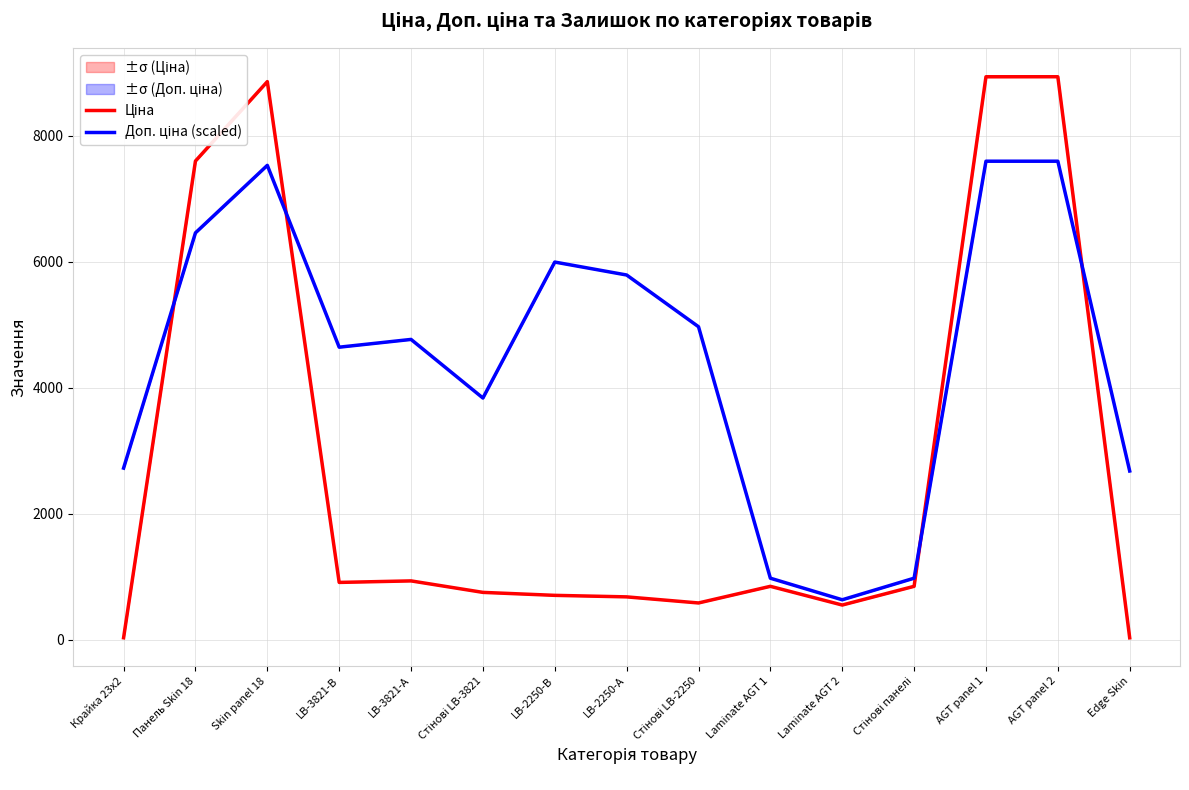

Is it true that Доп. ціна (scaled) equals 10005.1 at AGT panel 1?

False